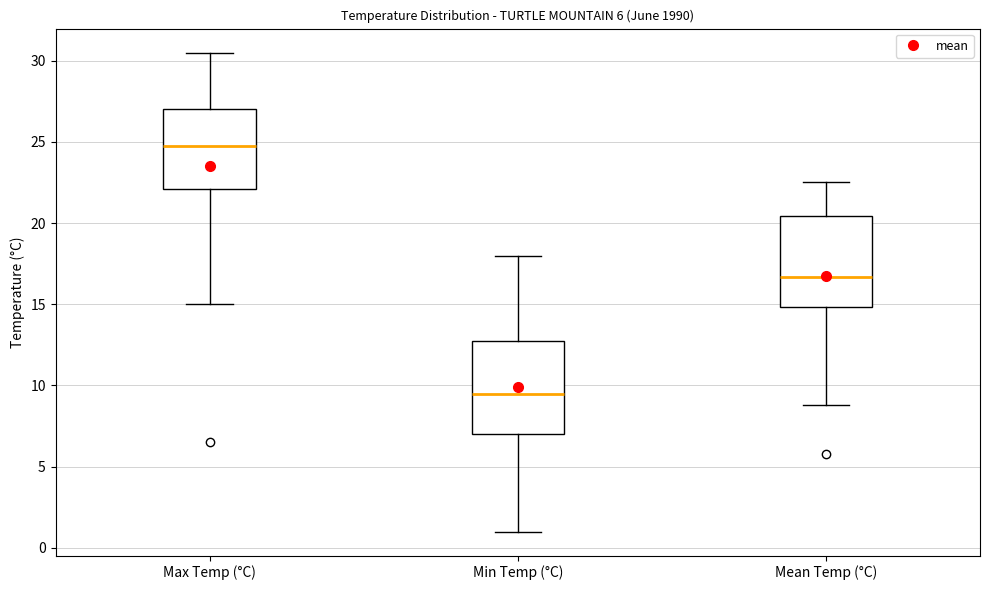

Which box has the lowest median line?

Min Temp (°C)